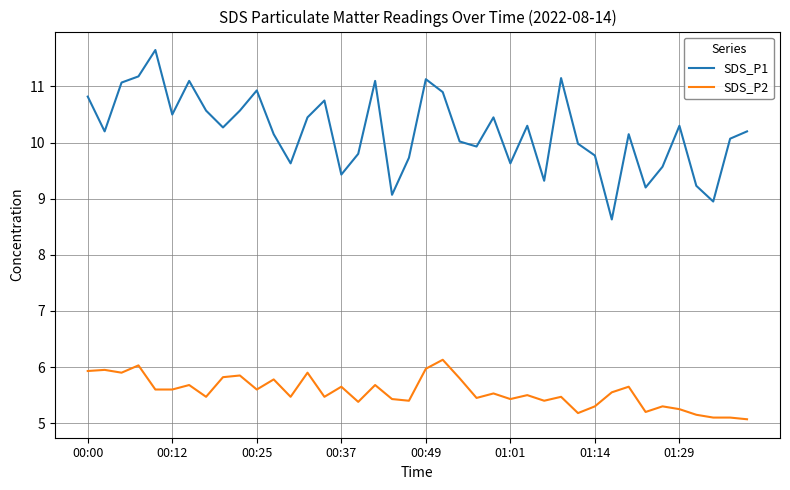

True or false: SDS_P1 and SDS_P2 cross at least once.

False